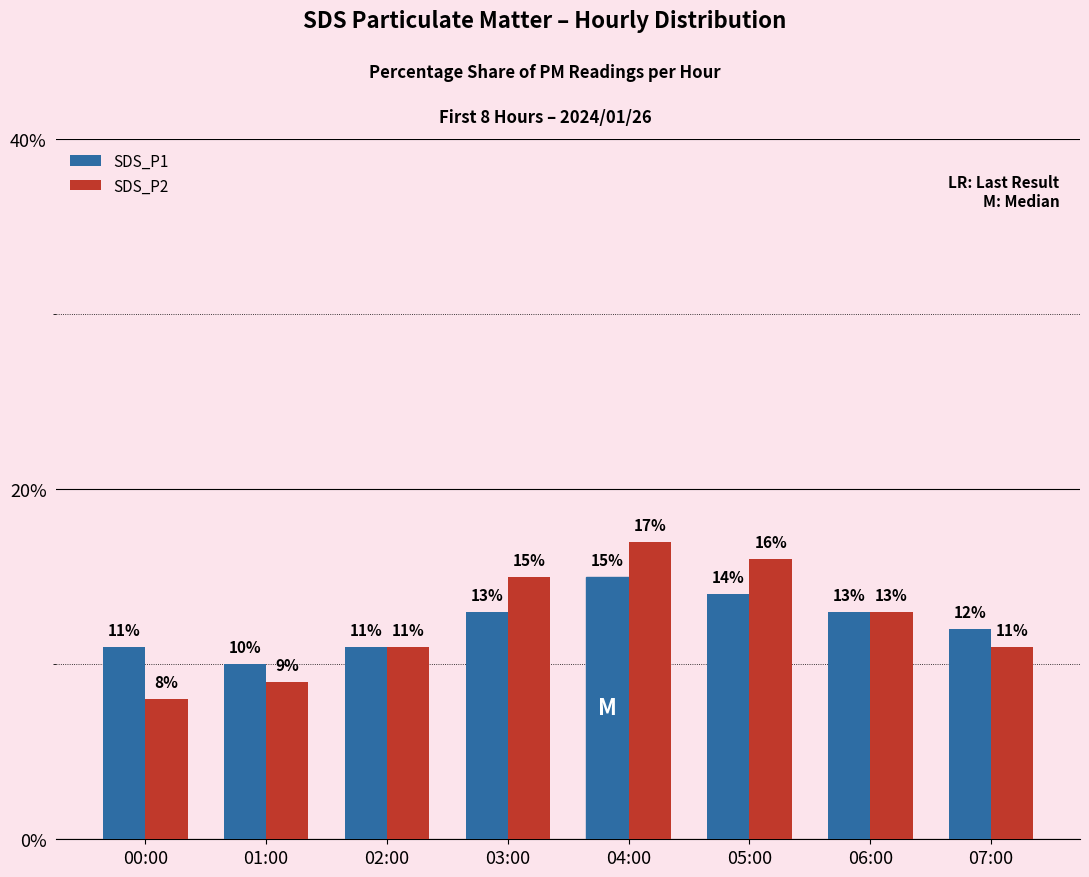

Is it true that SDS_P1 equals 17 at 00:00?

False